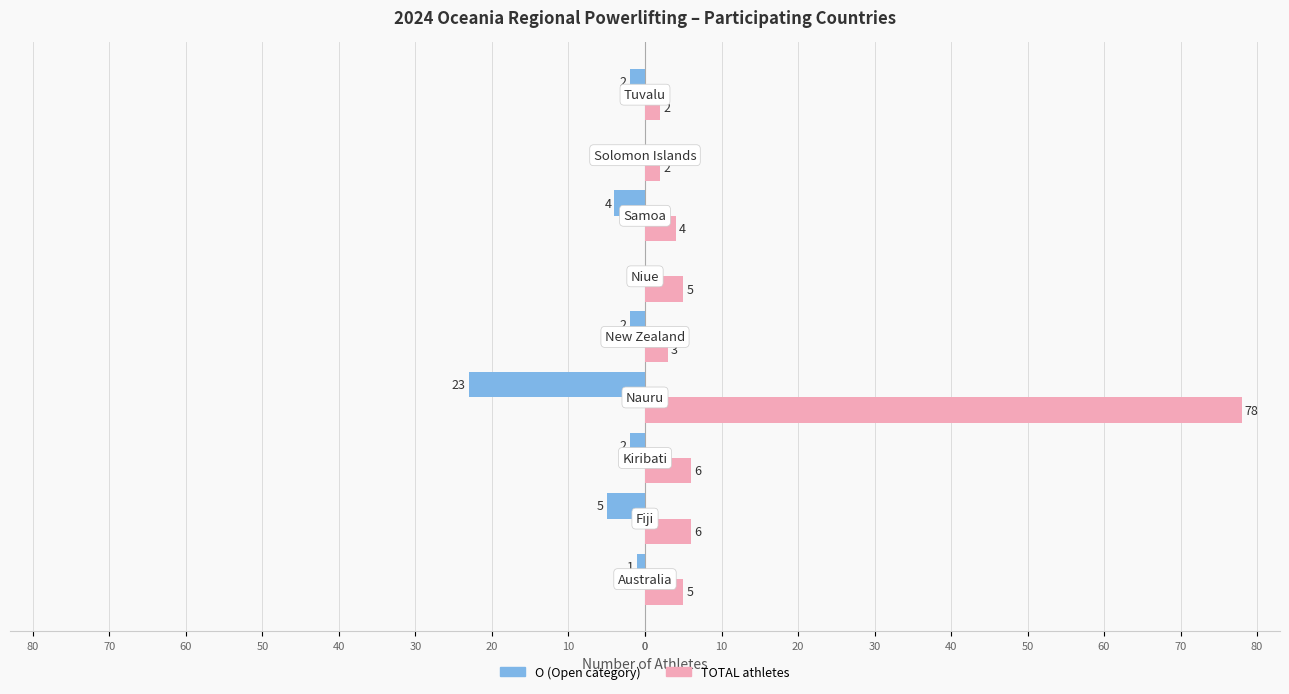

True or false: O (Open) has a value of -15 at 50.

False